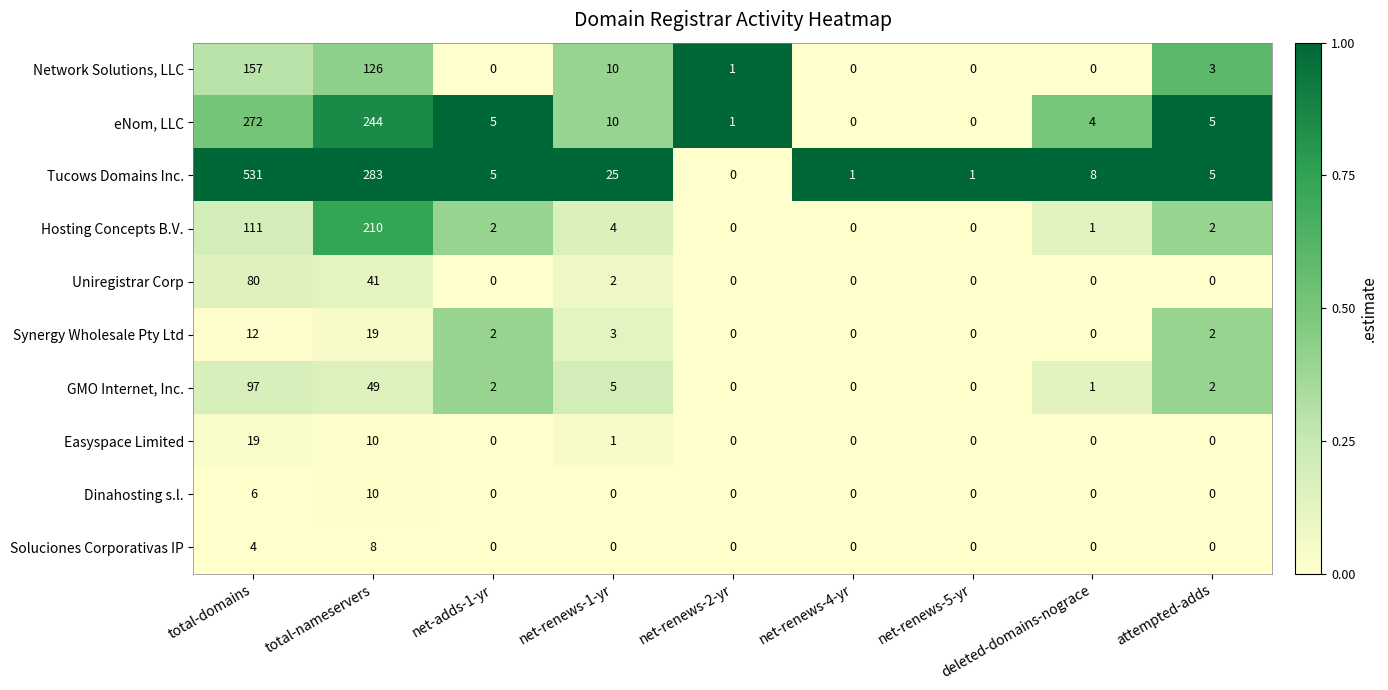

How many series are shown in this chart?

10